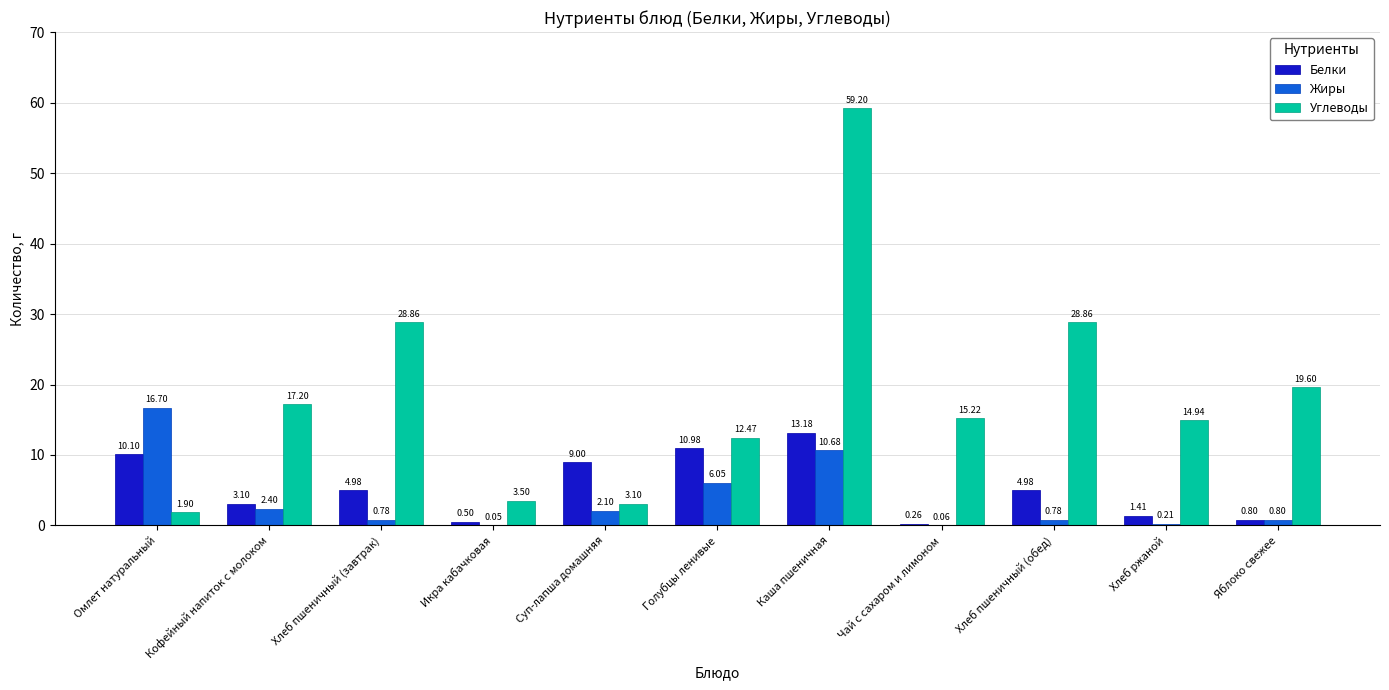

At which label does Углеводы first exceed 15?

Кофейный напиток с молоком